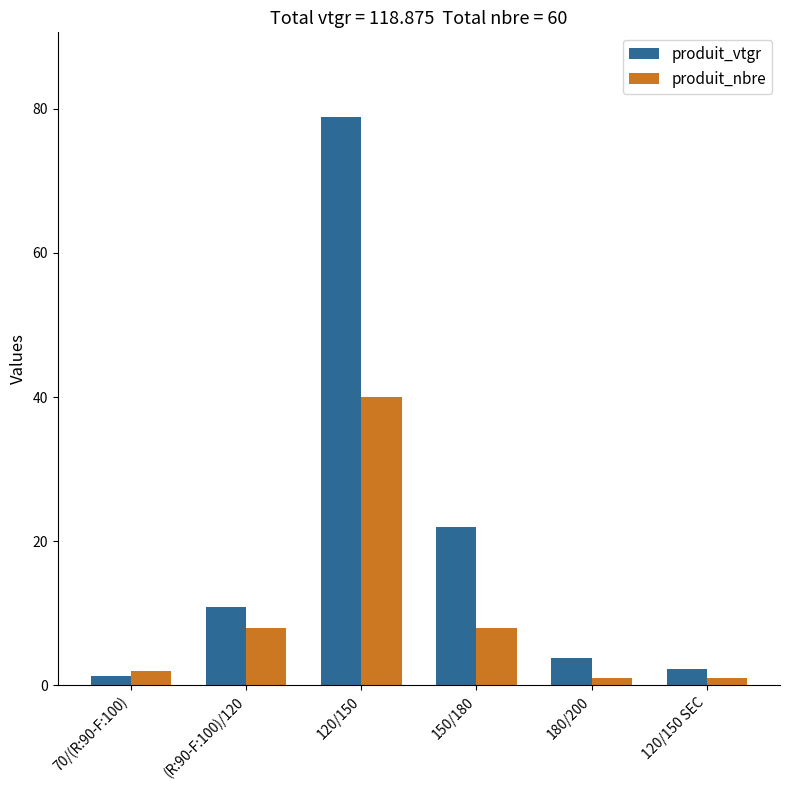

Which series changed the most between (R:90-F:100)/120 and 120/150?

produit_vtgr